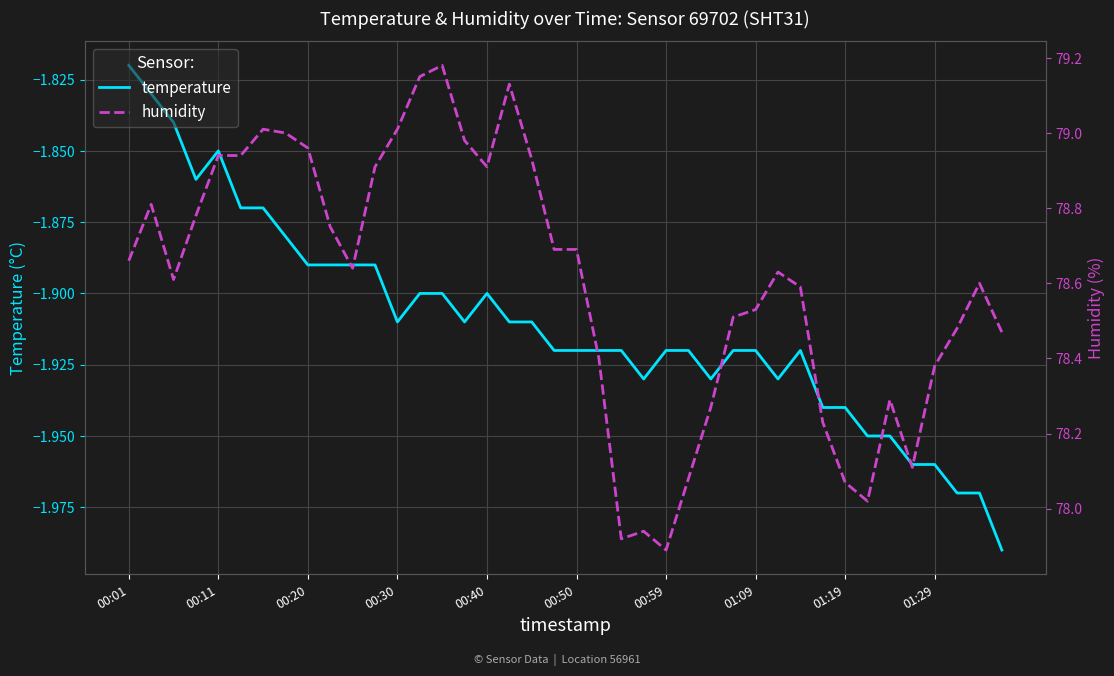

What is the minimum value shown in the chart?

-2.0